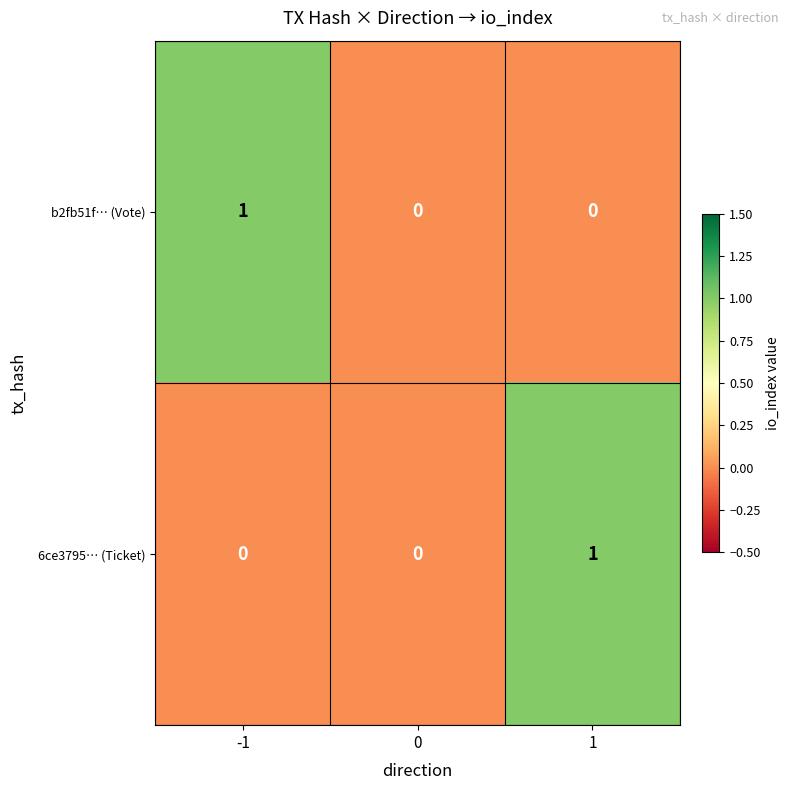

Count the b2fb51f… (Vote) values in the range 0 to 1.

3